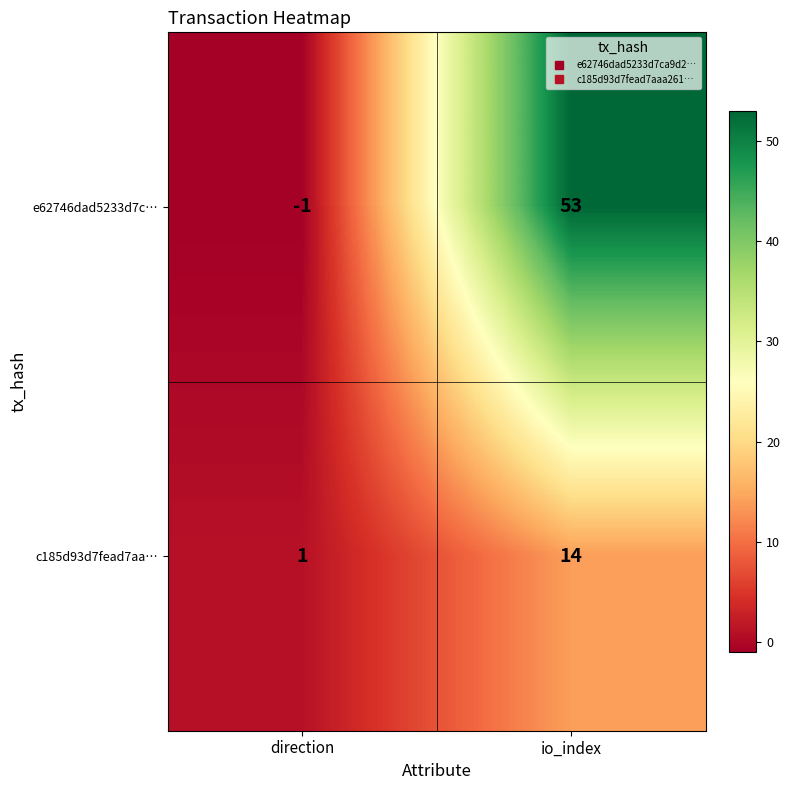

List the series in order of their peak value, lowest first.

c185d93d7fead7aa…, e62746dad5233d7c…